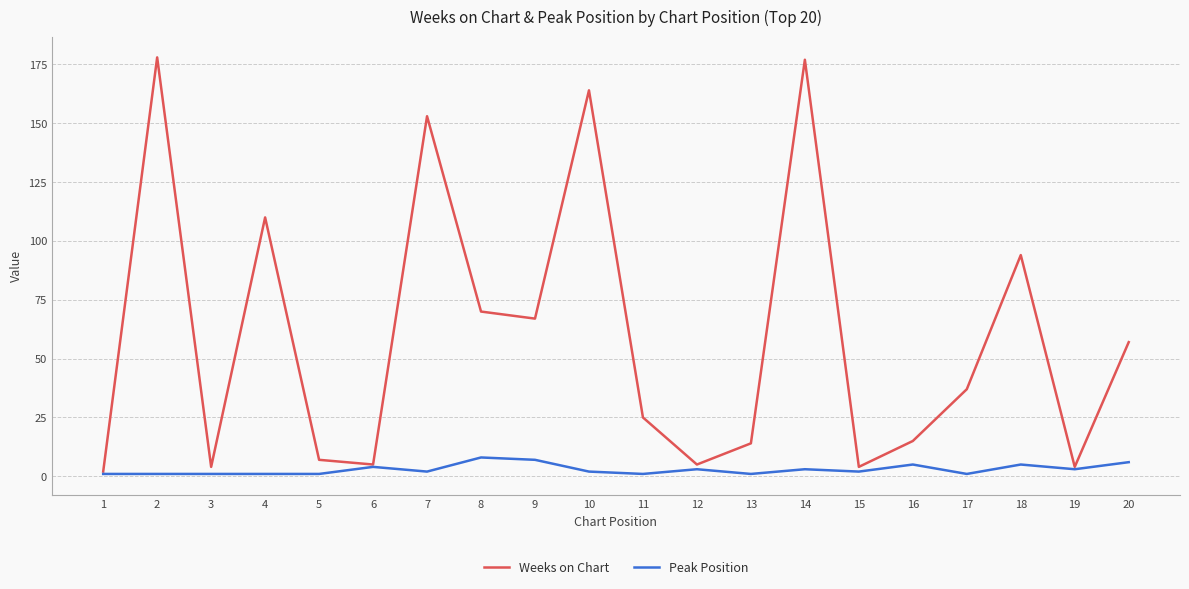

Reading left to right, extract all data points from this chart.

Weeks on Chart: 1=2	2=178	3=4	4=110	5=7	6=5	7=153	8=70	9=67	10=164	11=25	12=5	13=14	14=177	15=4	16=15	17=37	18=94	19=4	20=57
Peak Position: 1=1	2=1	3=1	4=1	5=1	6=4	7=2	8=8	9=7	10=2	11=1	12=3	13=1	14=3	15=2	16=5	17=1	18=5	19=3	20=6